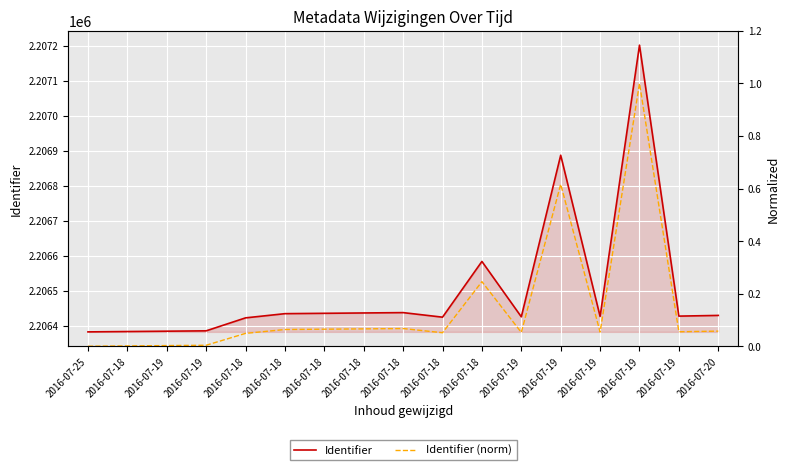

How many values in Identifier (norm) are above zero?

16